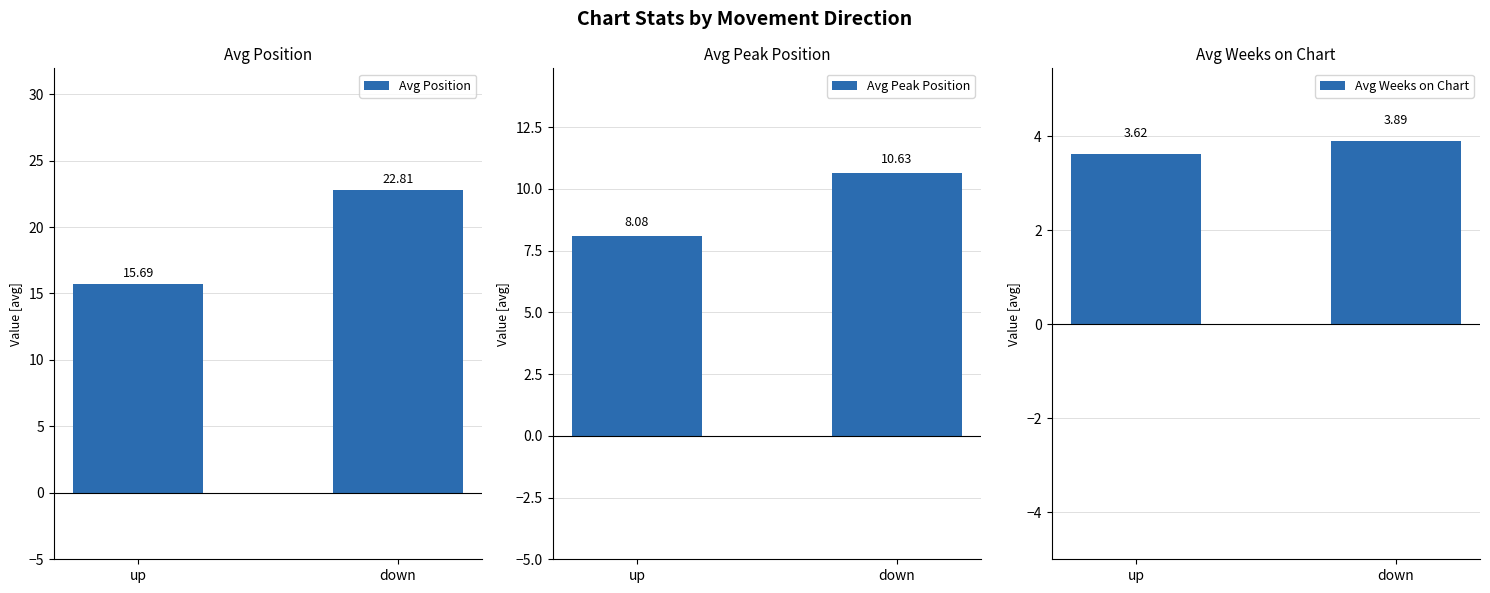

Does the chart contain any negative values?

No